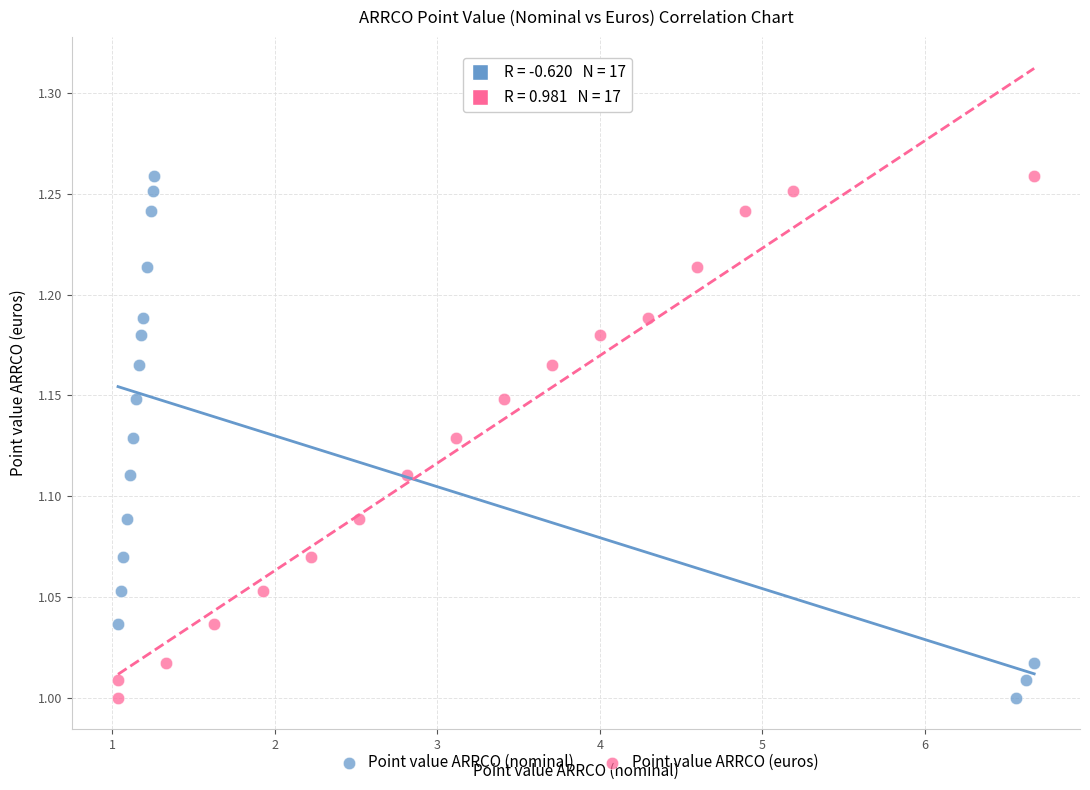

What are all the series names shown in the legend?

Point value ARRCO (nominal), Point value ARRCO (euros)